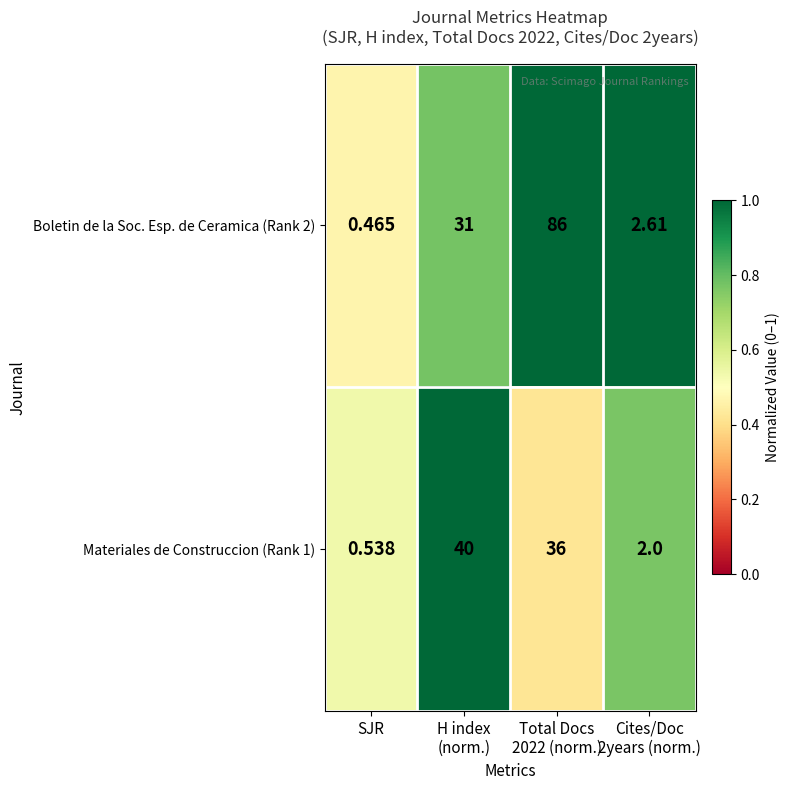

At which category is the sum across all series the highest?

Total Docs
2022 (norm.)